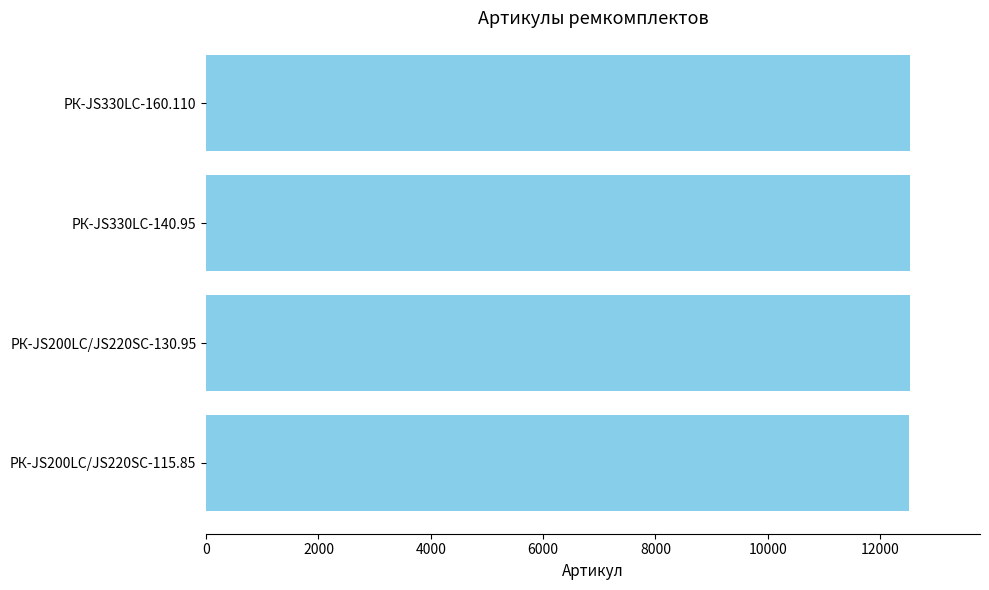

How many bars are there in total?

4